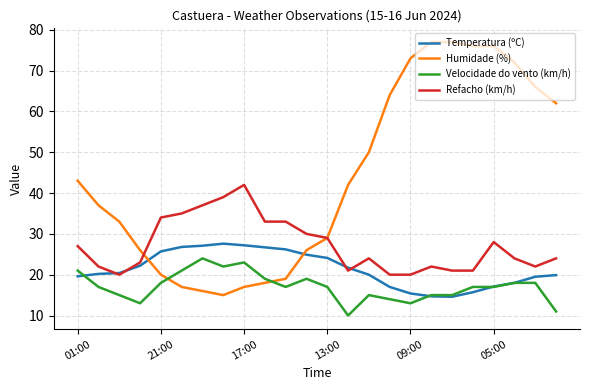

Rank the series by their average value, from highest to lowest.

Humidade (%), Refacho (km/h), Temperatura (ºC), Velocidade do vento (km/h)